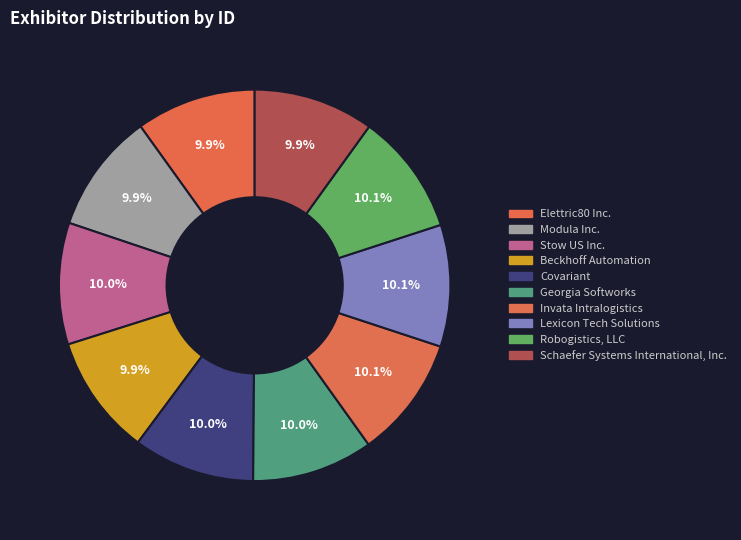

To the nearest percent, what is the average slice percentage?

10%